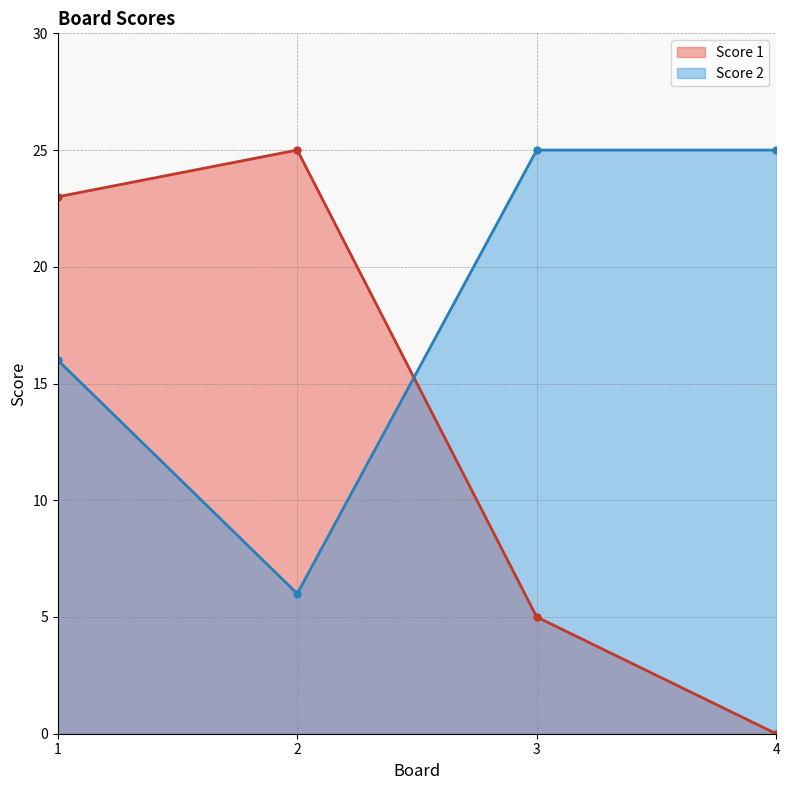

True or false: Score 2 has a value of 6 at 2.

True